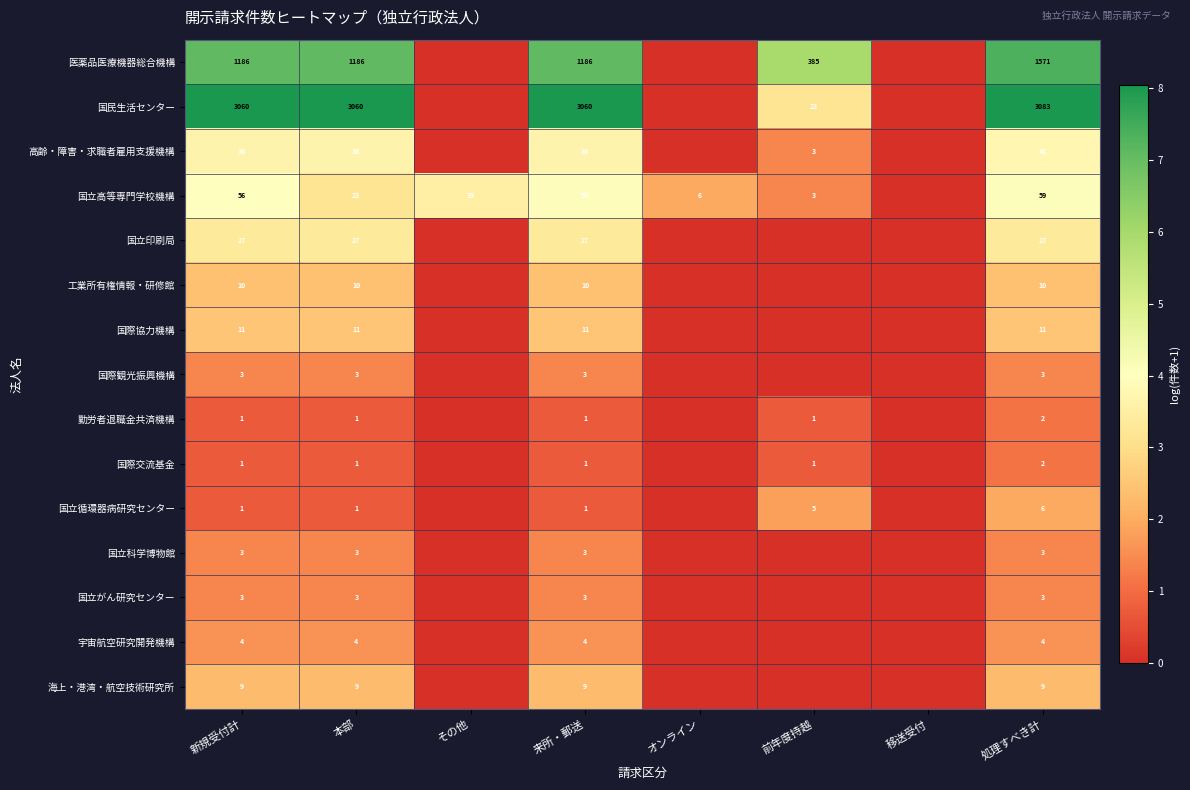

The value of 国立印刷局 at 来所・郵送 is 40. True or false?

False